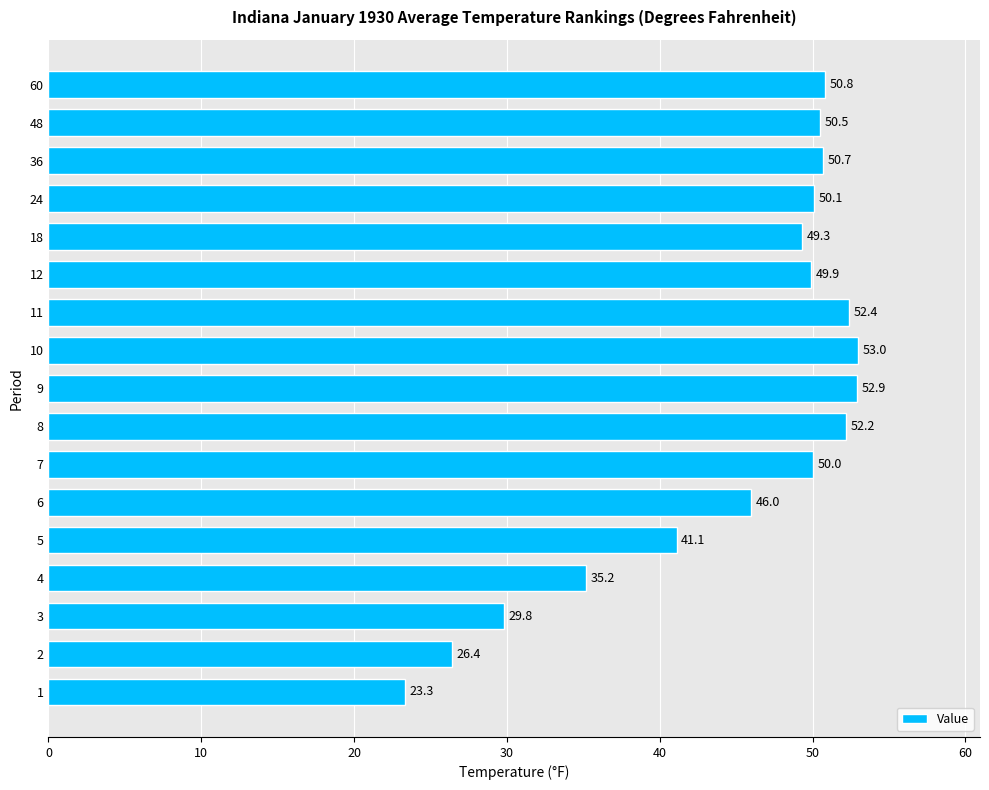

At which label is the value closest to 38?

4